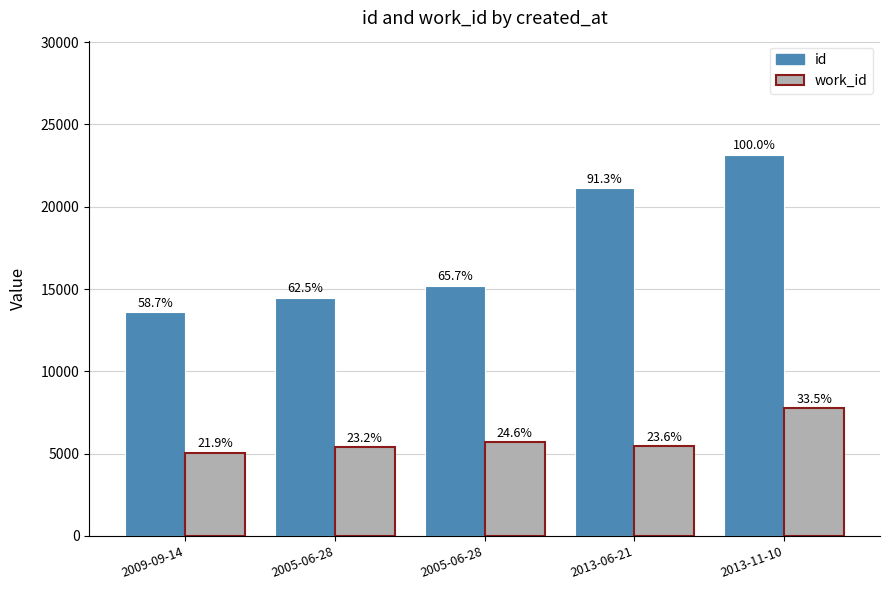

What is the difference between the maximum and minimum values in the id series?

9562